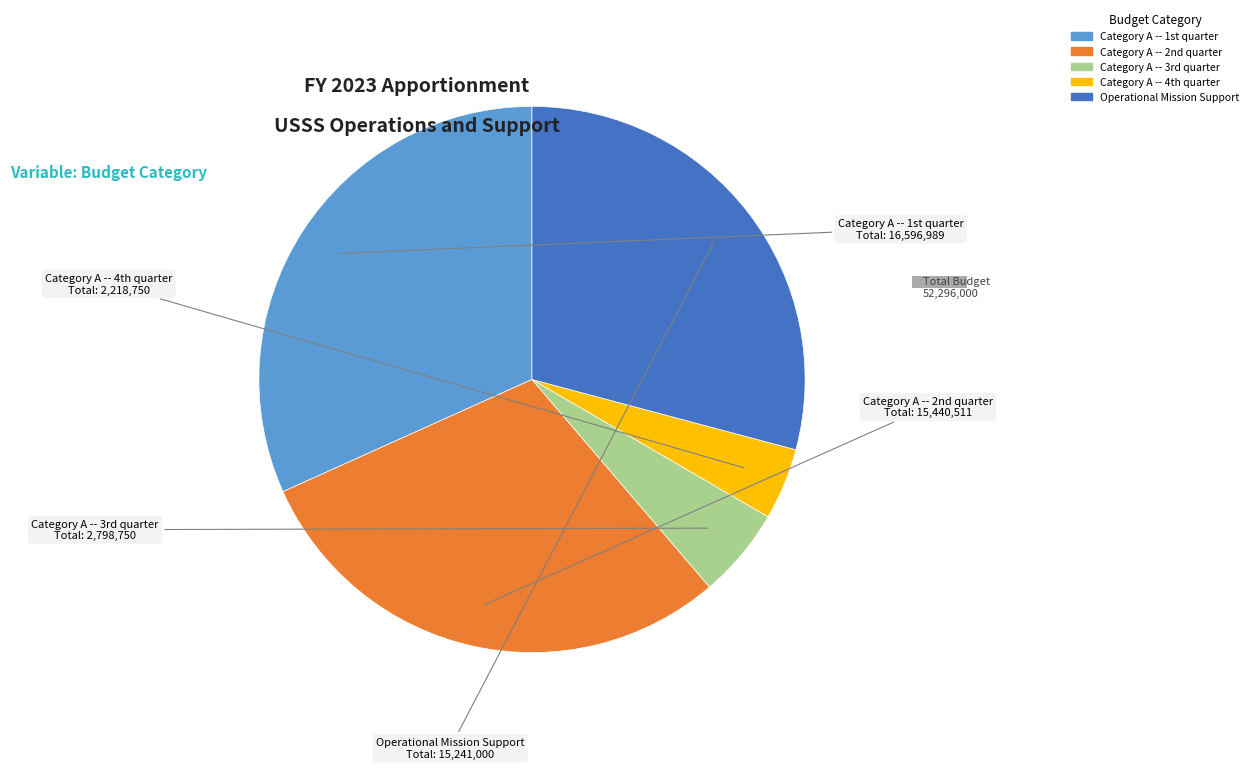

Is there a majority slice in this chart?

No